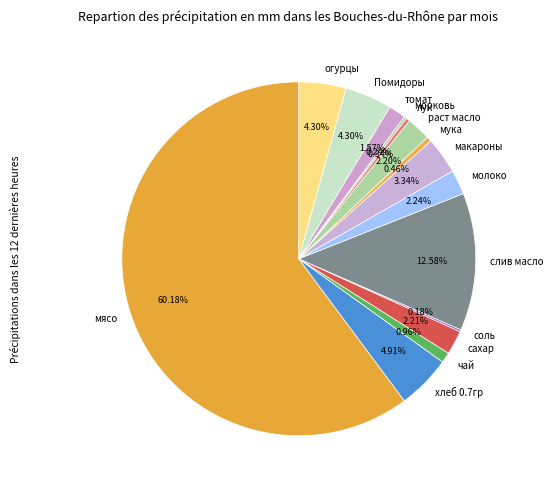

Which slice represents more than half of the pie?

мясо